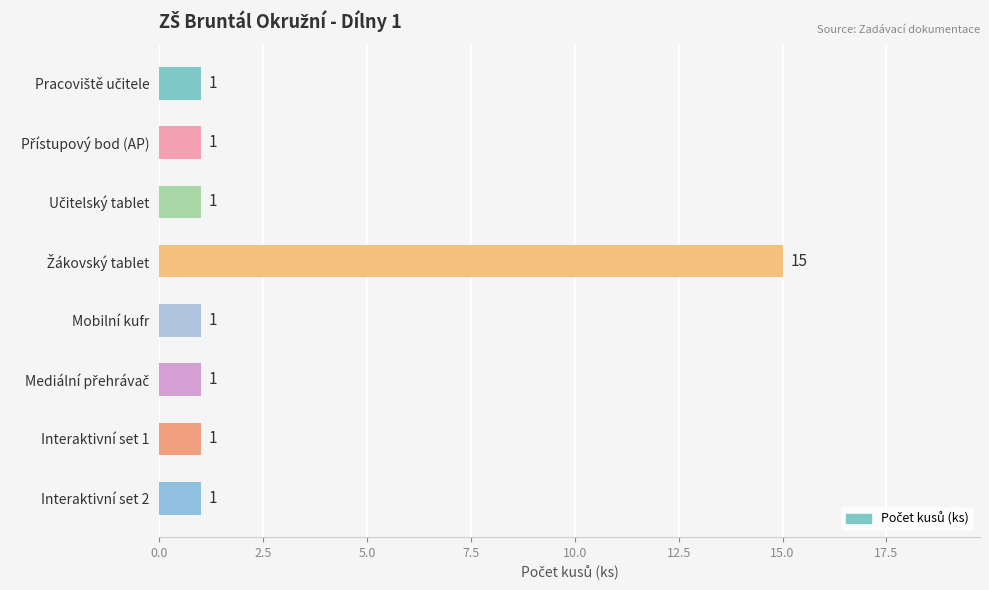

What is the difference between the maximum and second lowest values?

14